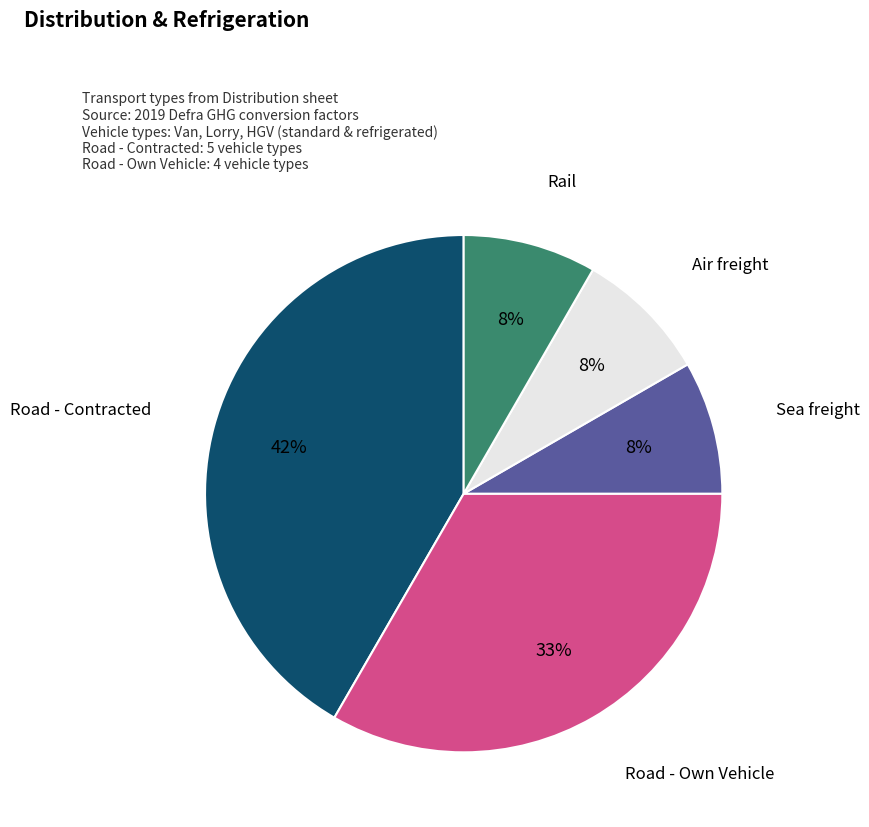

What is the ratio of the value at Sea freight to the value at Rail?

1.0